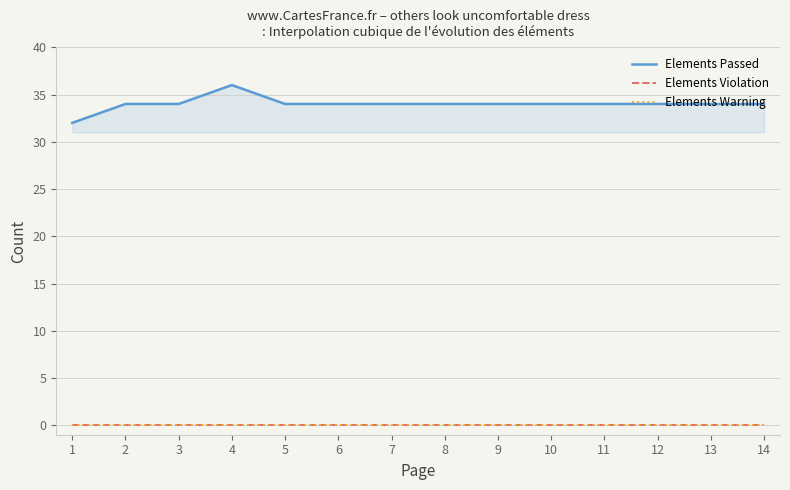

The value of Elements Warning at 3 is 0. True or false?

True